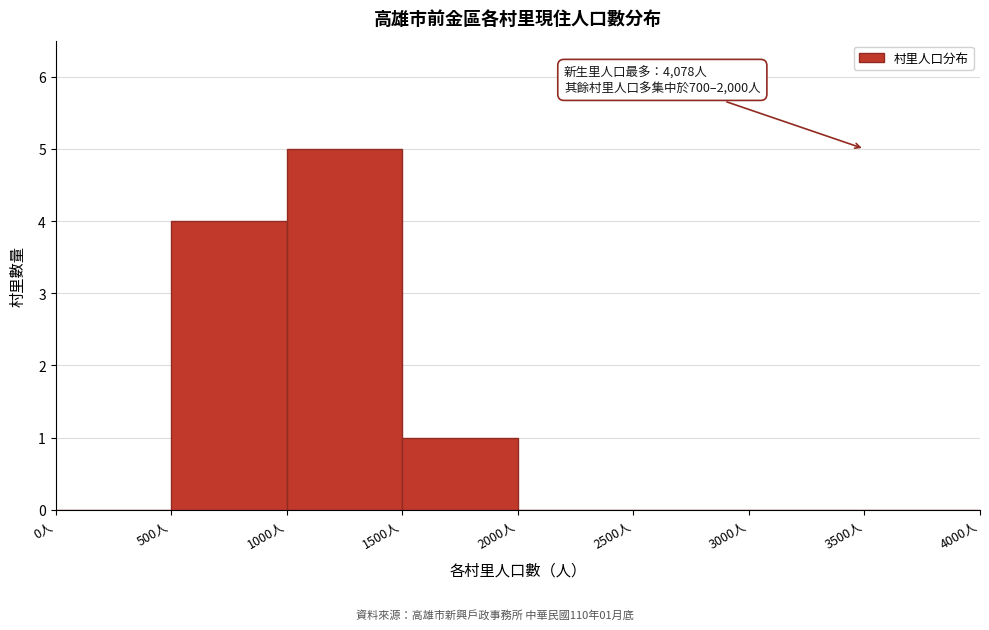

Which range on the x-axis has the tallest bar?

1000 to 1500